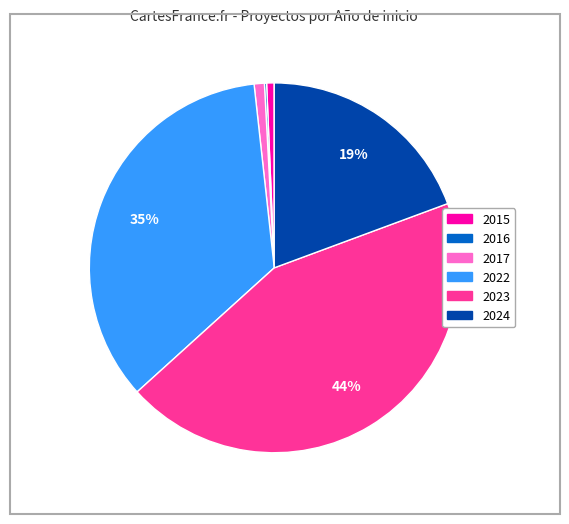

To the nearest percent, what is the average slice percentage?

17%